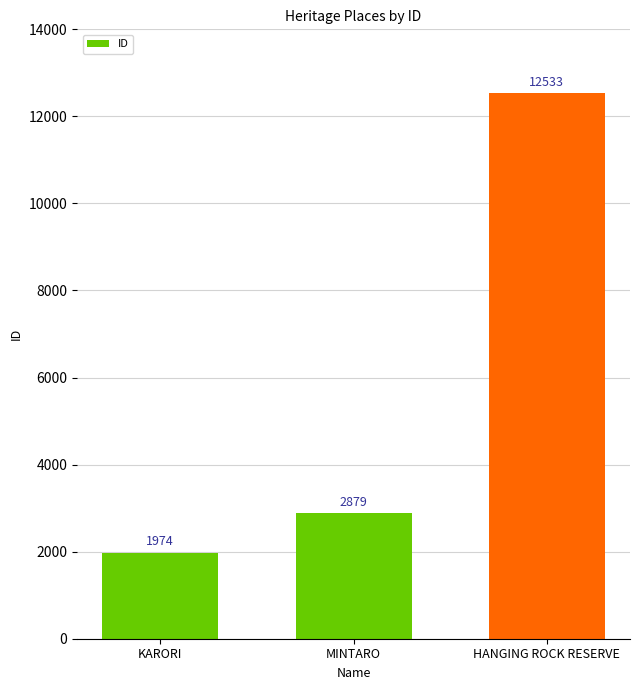

What is the value of the 2nd bar from the left?

2879